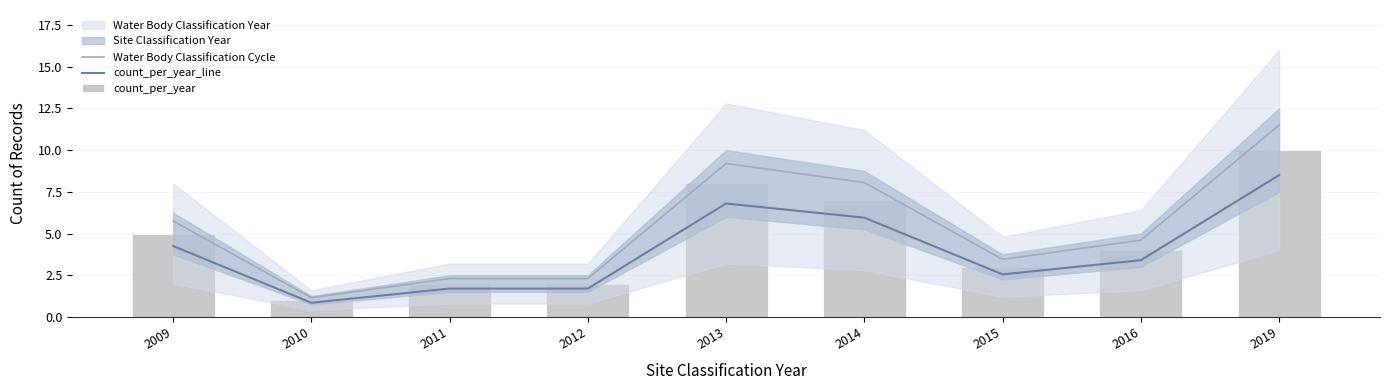

Is the value of count_per_year_line at 2010 greater than the value of count_per_year at 2009?

No